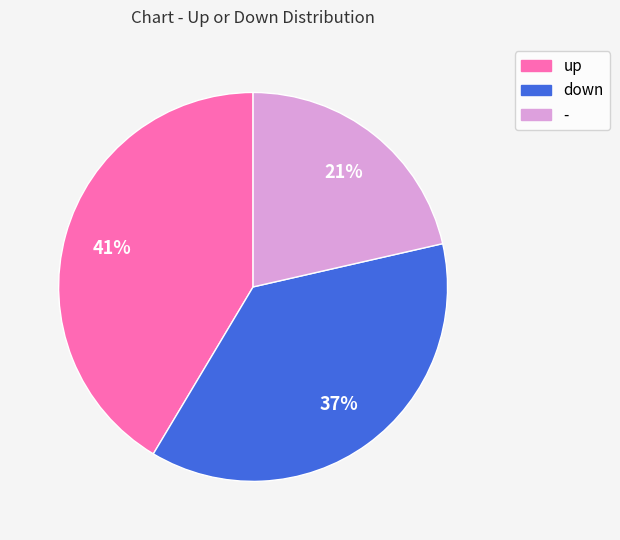

To the nearest percent, what is the average slice percentage?

33%